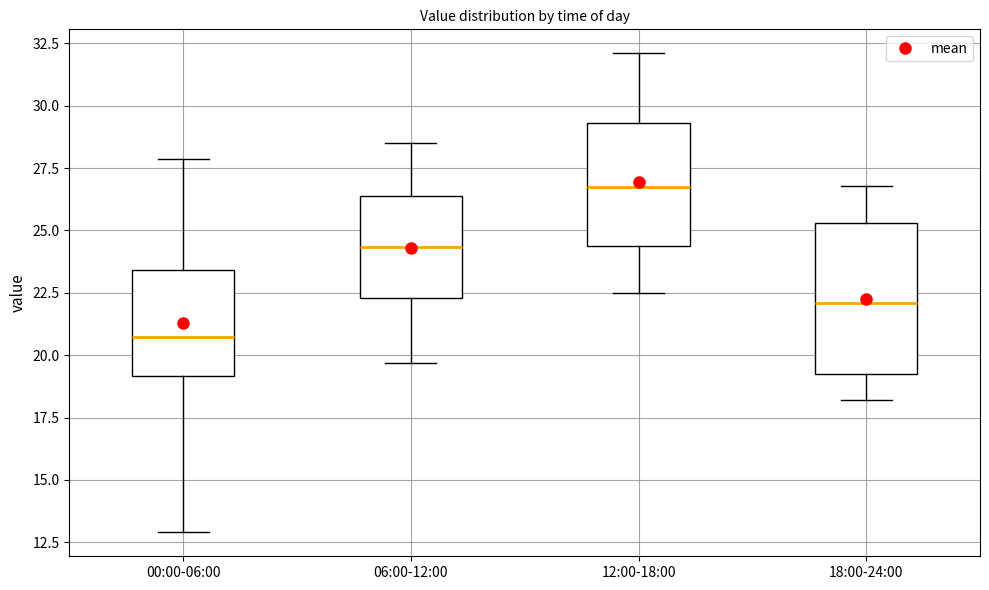

Where does the median line of the box for 18:00-24:00 sit on the y-axis? The values are not printed on the chart, so give them approximately, as read against the axis.

22.0